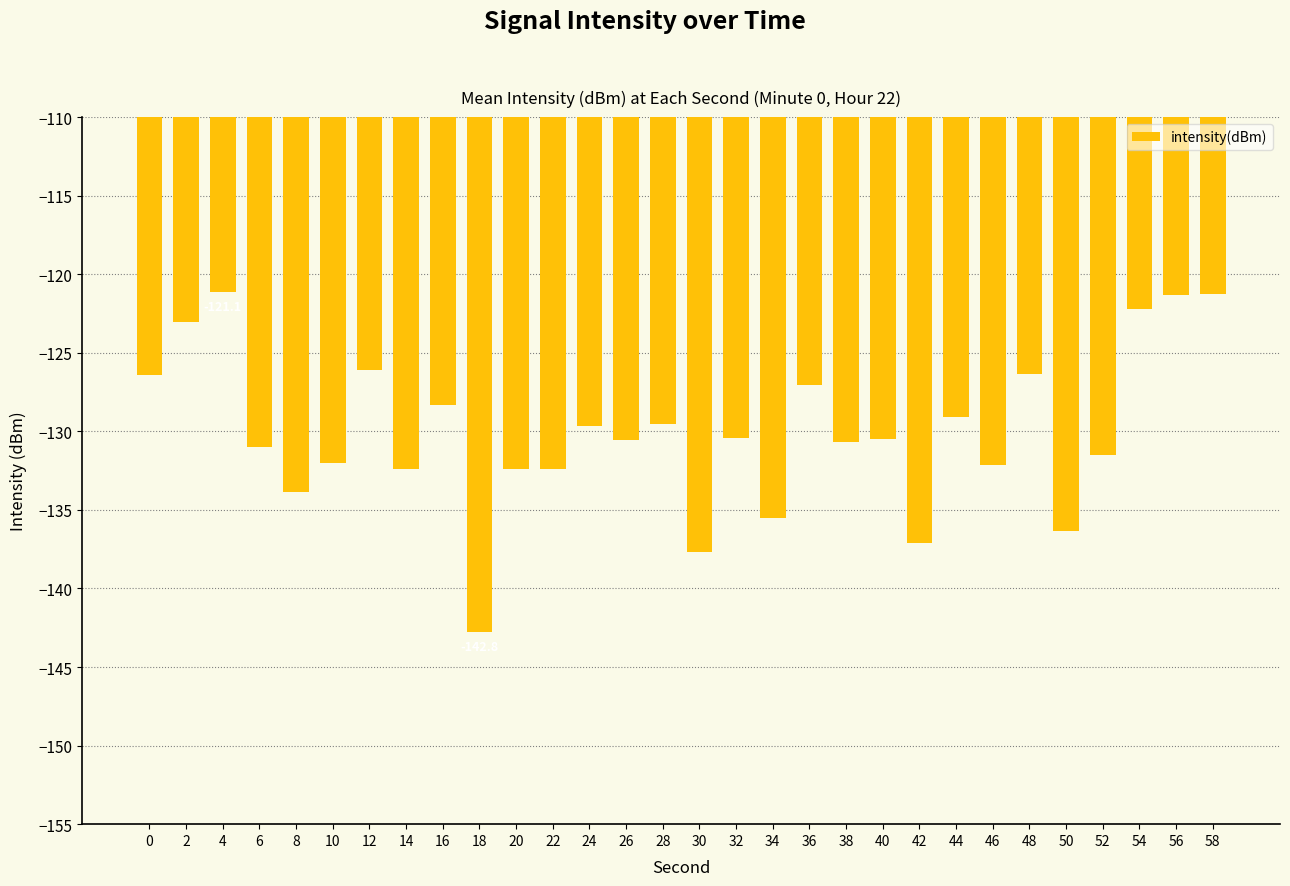

The value at 10 is -132.0. True or false?

True